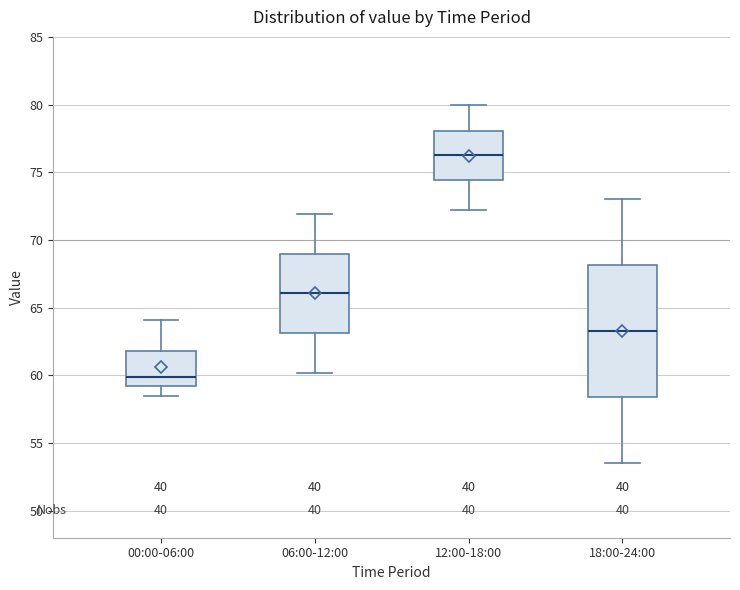

Where does the upper whisker of the box for 12:00-18:00 end on the y-axis? The values are not printed on the chart, so give them approximately, as read against the axis.

80.0